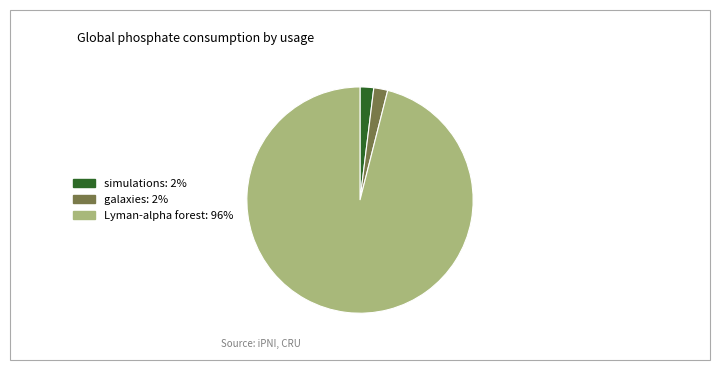

Does any single category account for the majority?

Yes